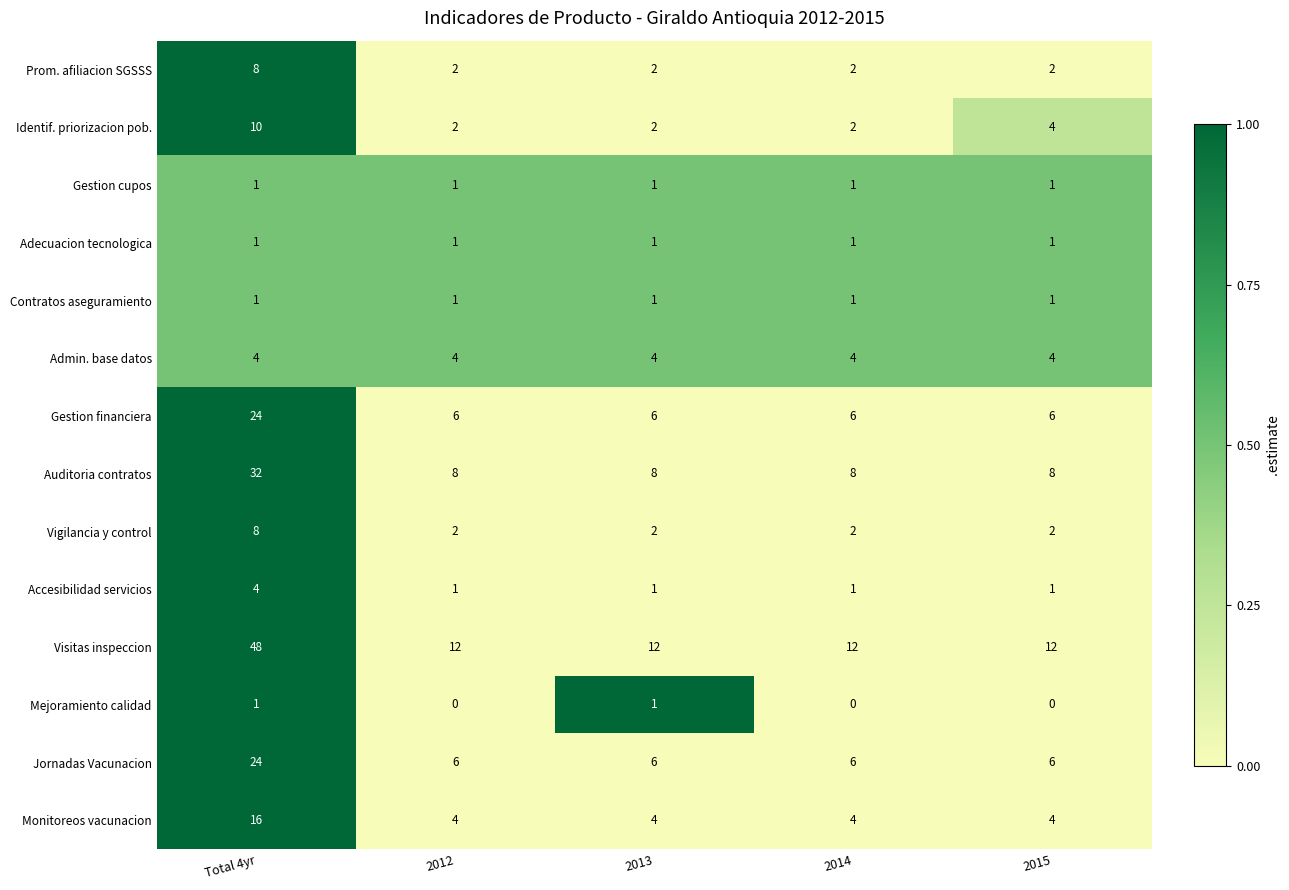

What is the maximum value shown in the chart?

48